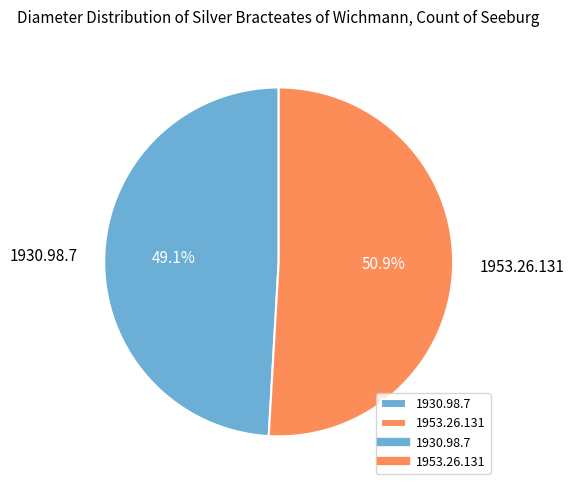

Count the number of slices in the pie.

2